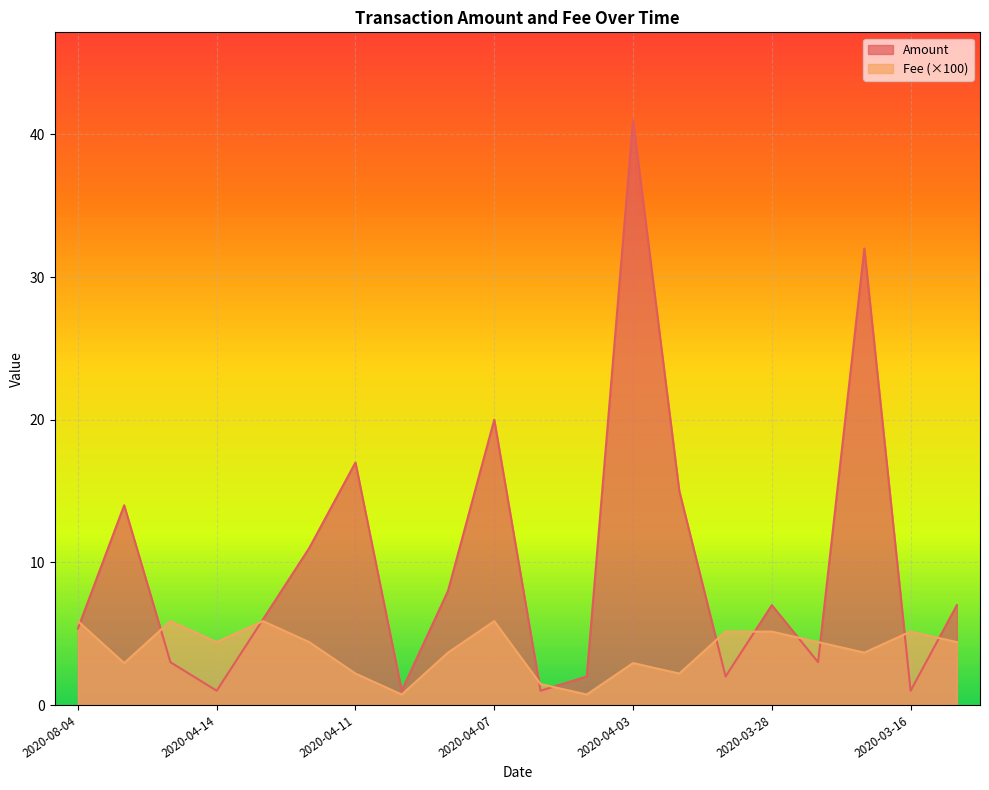

What is the difference between the highest and lowest values at 2020-03-30?

3.1